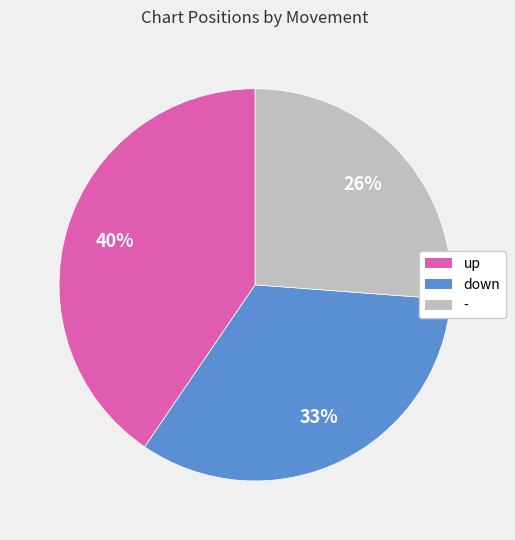

Which slice is the largest?

up